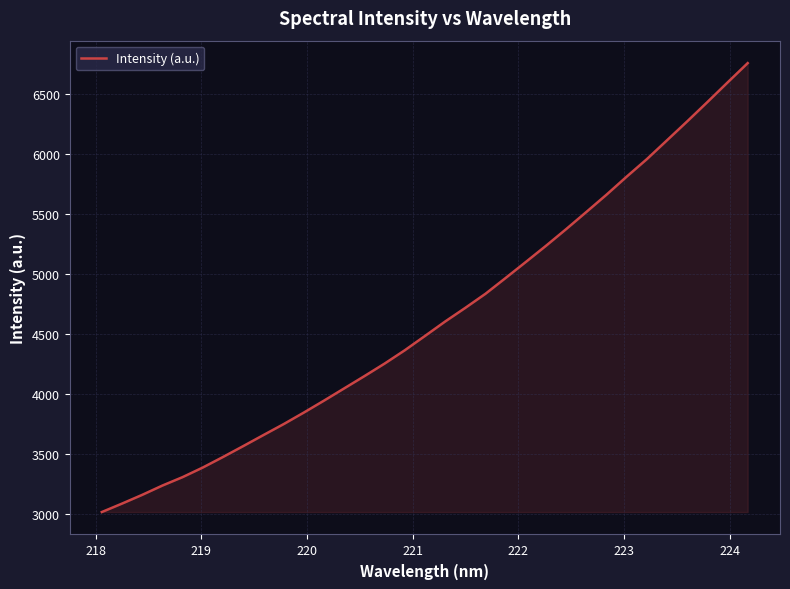

What is the smallest value displayed?

3020.0